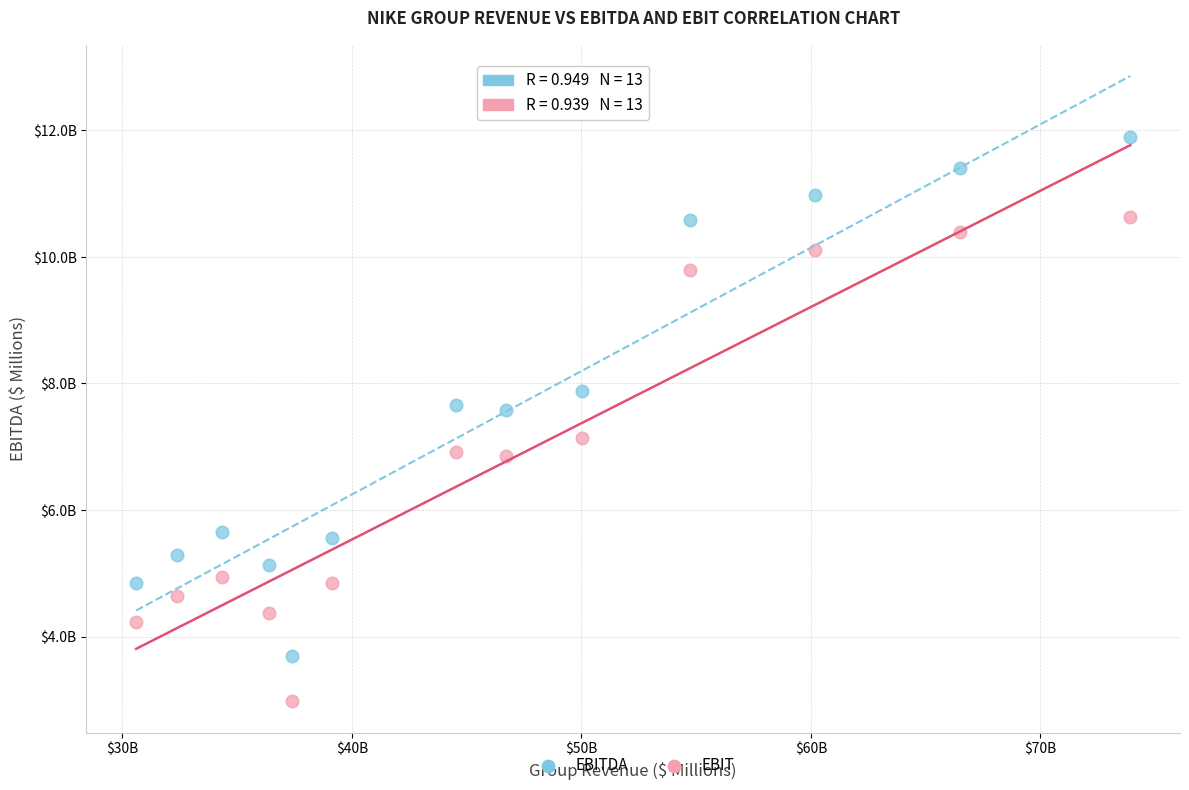

What are all the series names shown in the legend?

EBITDA, EBIT